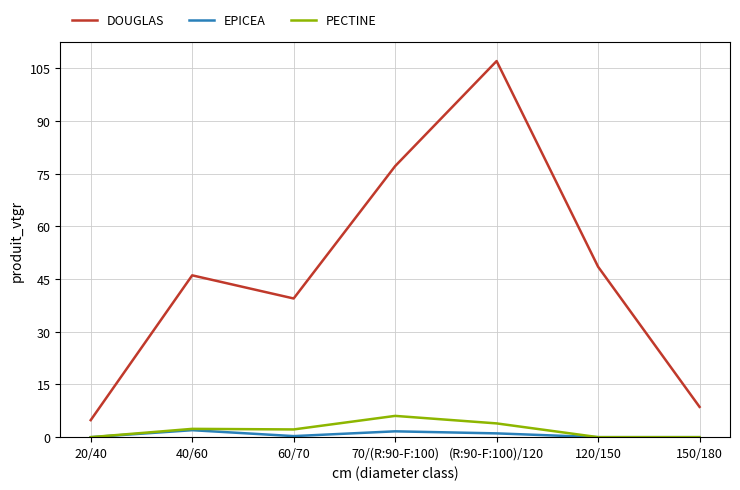

What are all the series names shown in the legend?

DOUGLAS, EPICEA, PECTINE